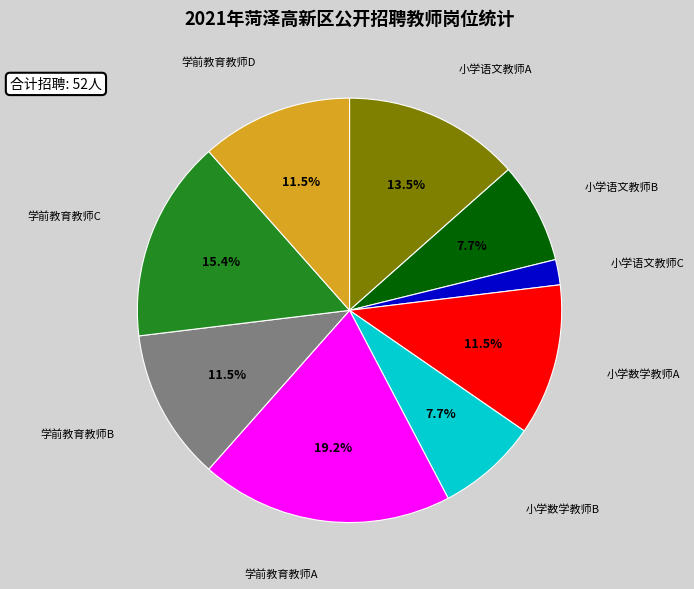

Is there any slice that represents more than half of the pie?

No